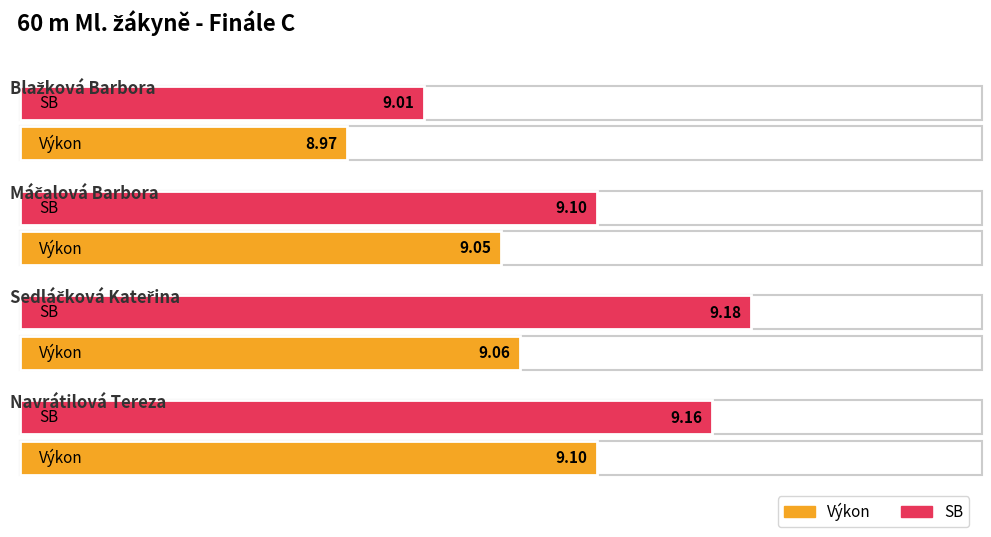

Rank the series by their average value, from lowest to highest.

Výkon, SB